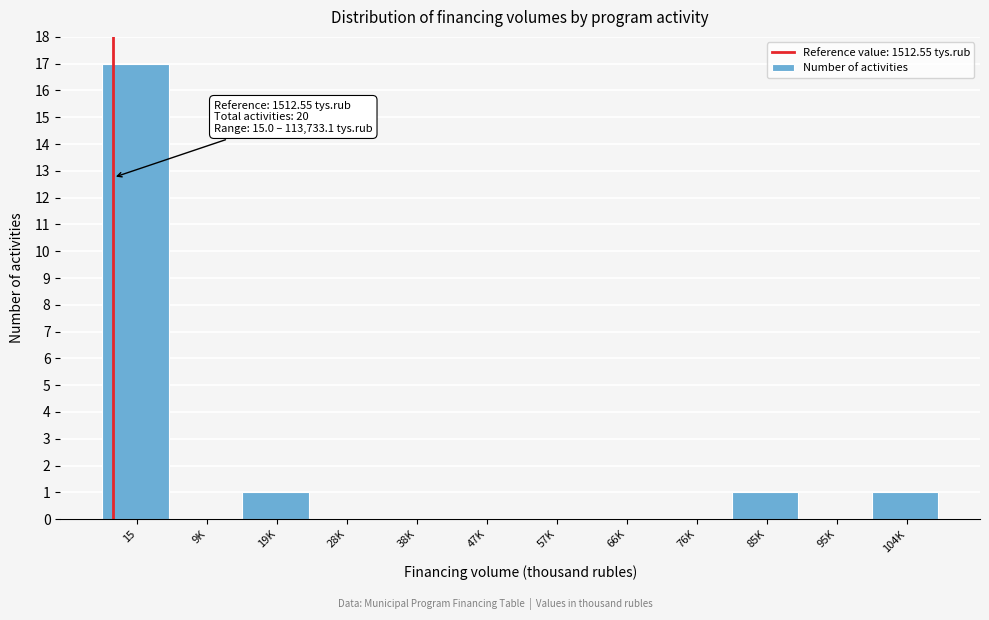

Reading left to right, transcribe all the data shown in this chart.

15=17	9K=0	19K=1	28K=0	38K=0	47K=0	57K=0	66K=0	76K=0	85K=1	95K=0	104K=1